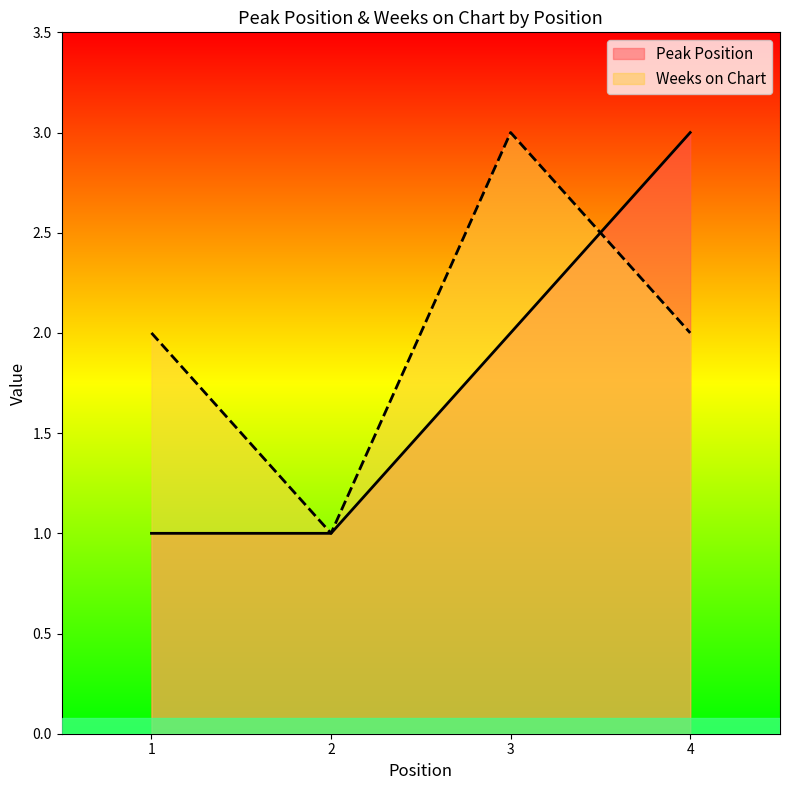

Where does the Peak Position series first go above 2?

4